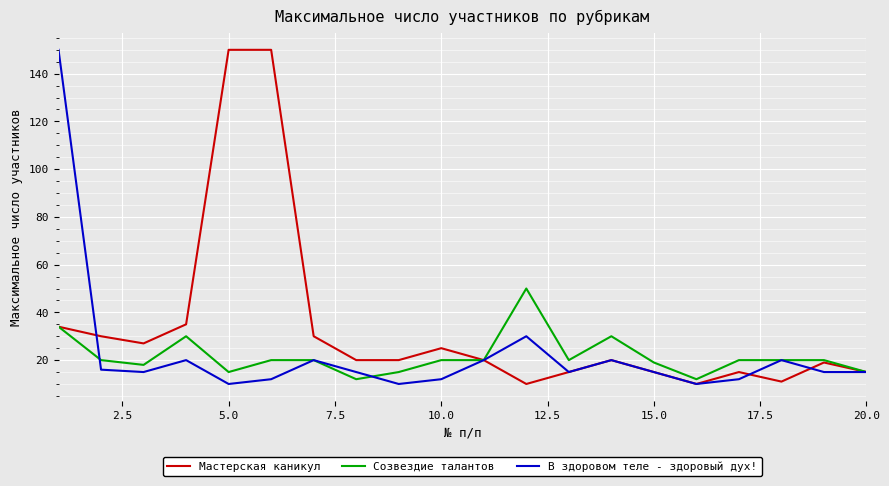

Does the chart have visible grid lines?

Yes